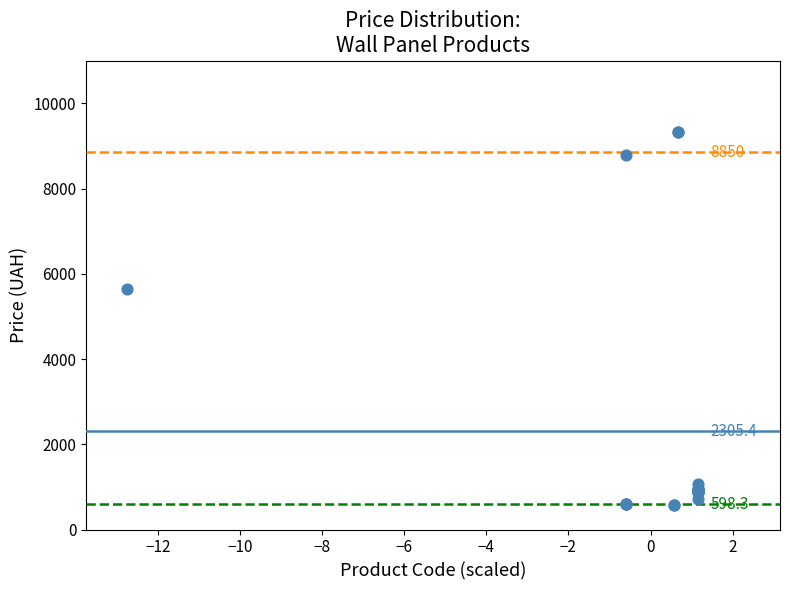

What Y value in the scatter plot is closest to 4953?

5636.0